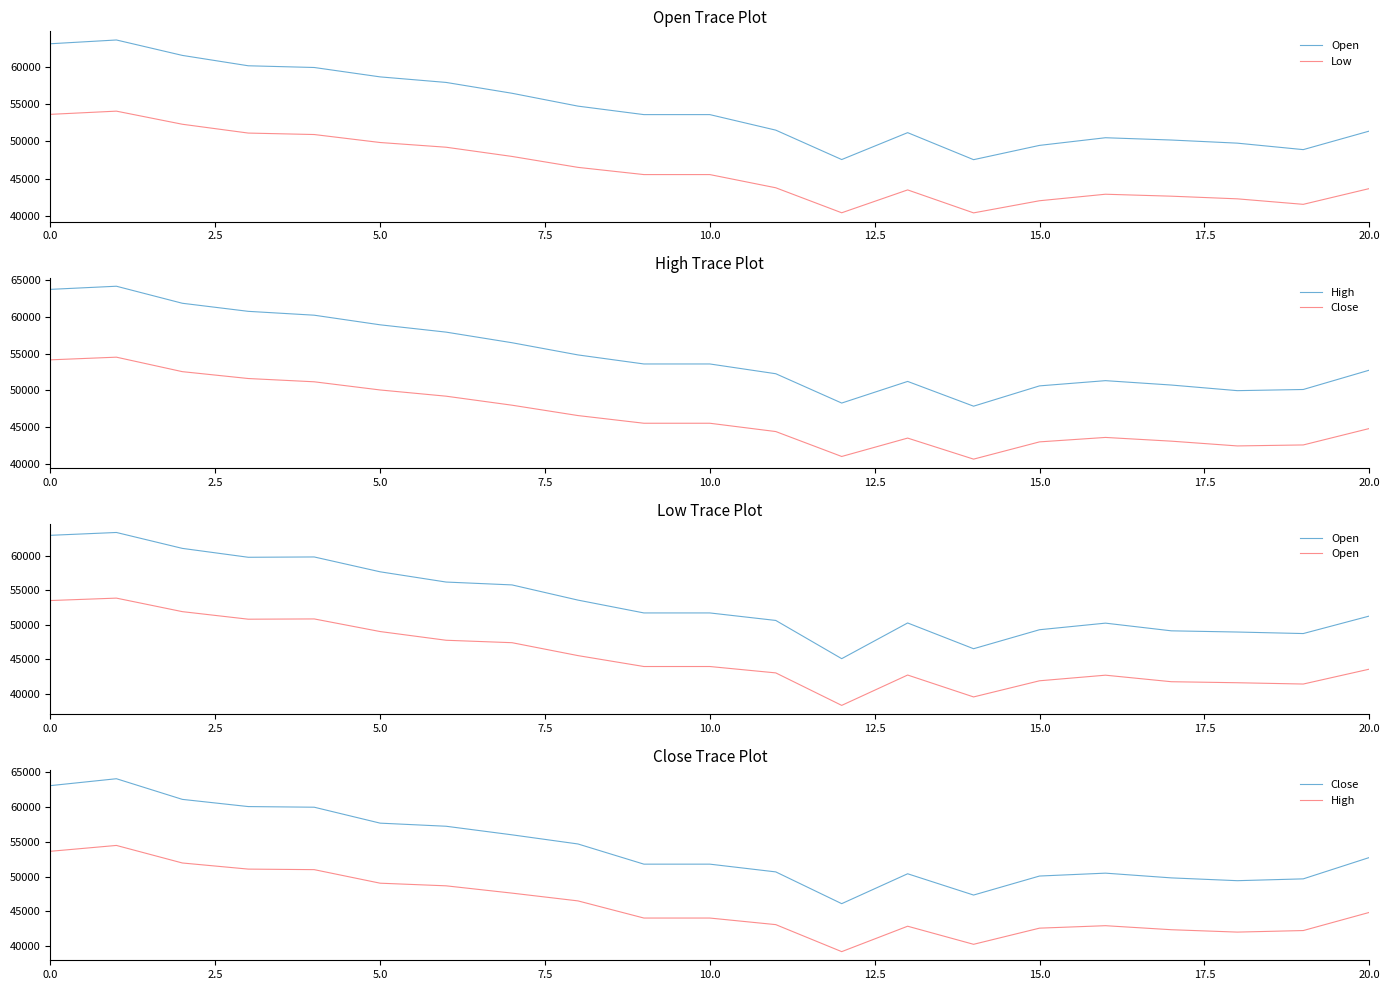

What is the difference between the second highest and second lowest values in the High series?

13406.2